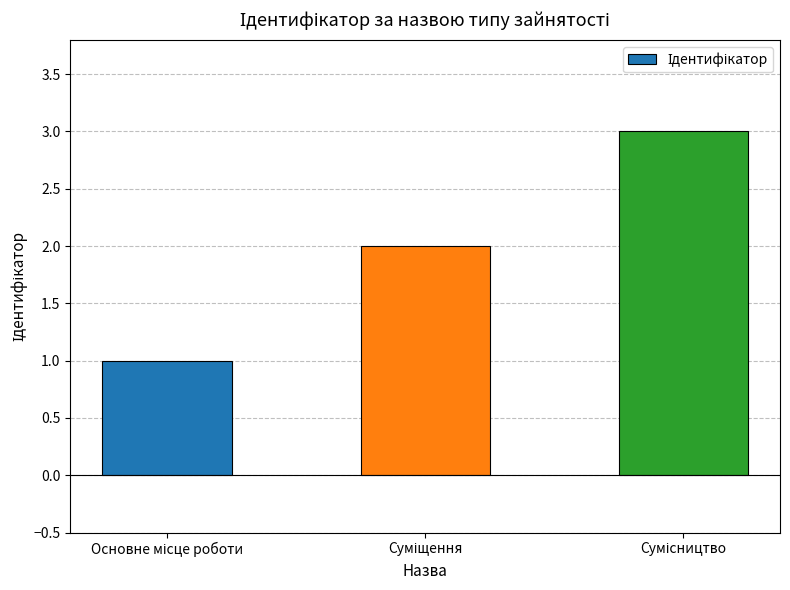

What is the maximum value shown in the chart?

3